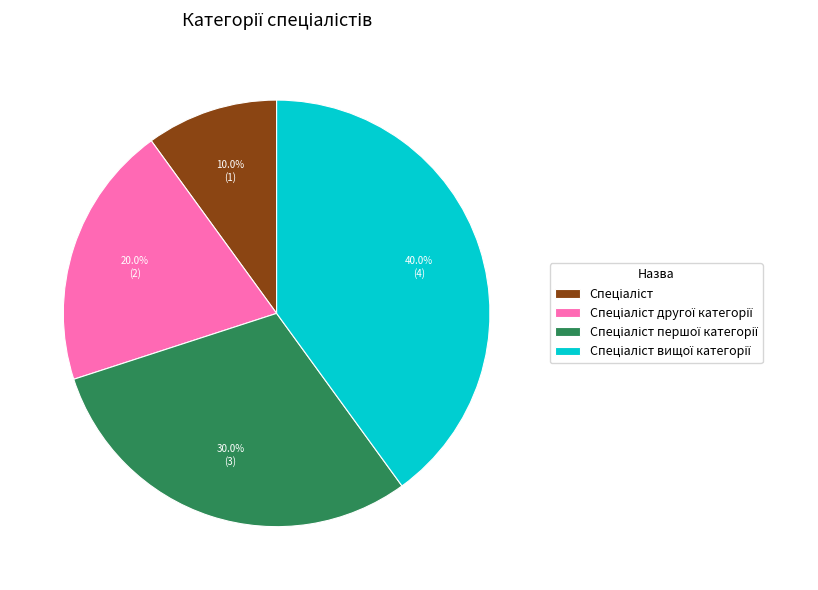

How many segments does this pie chart have?

4